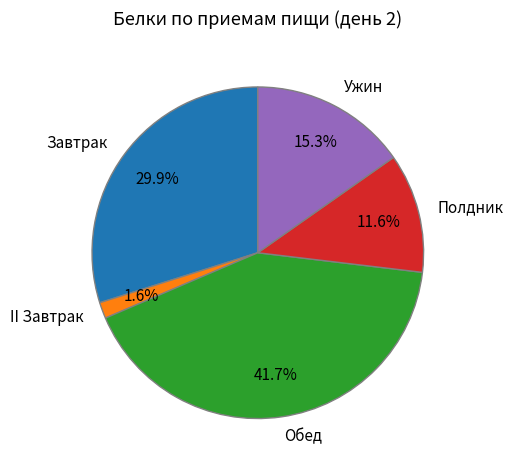

Do Обед and Ужин together represent more than half of the pie?

Yes